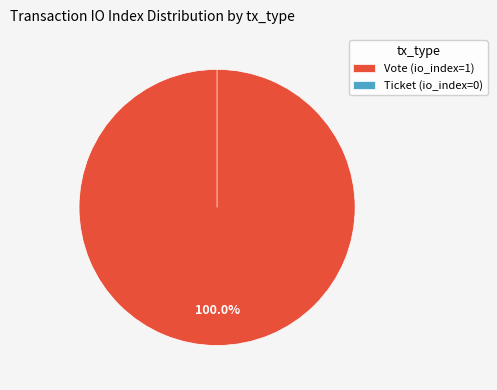

To the nearest percent, what percentage of the pie is Vote (io_index=1)?

100%